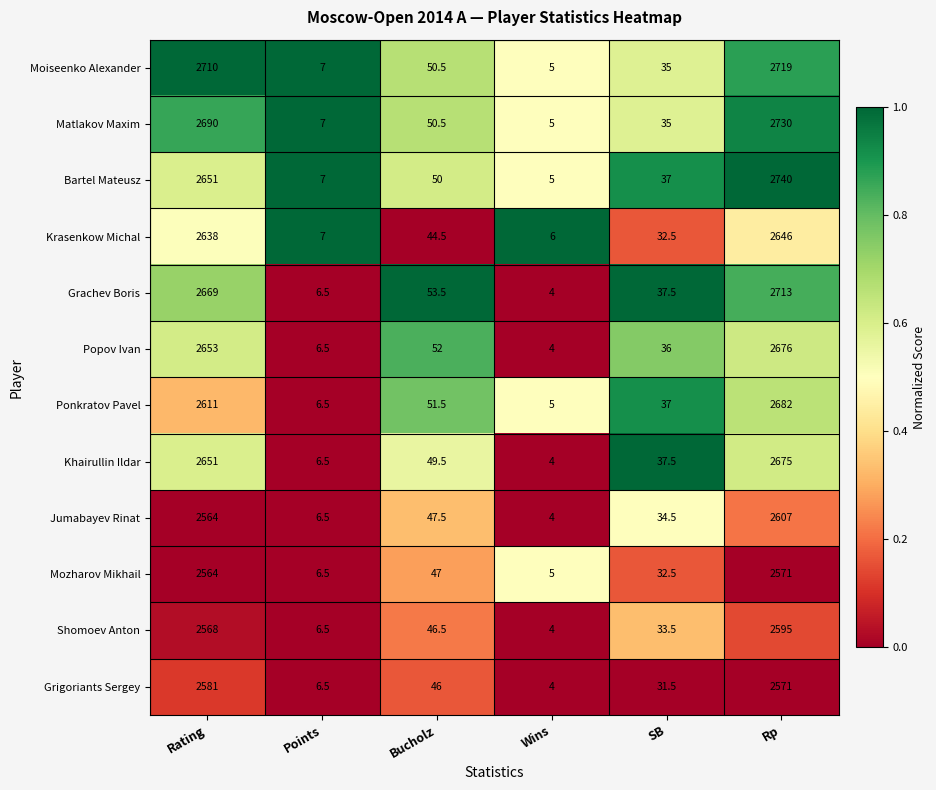

What is the difference between the Jumabayev Rinat values at Points and Rating?

2557.5